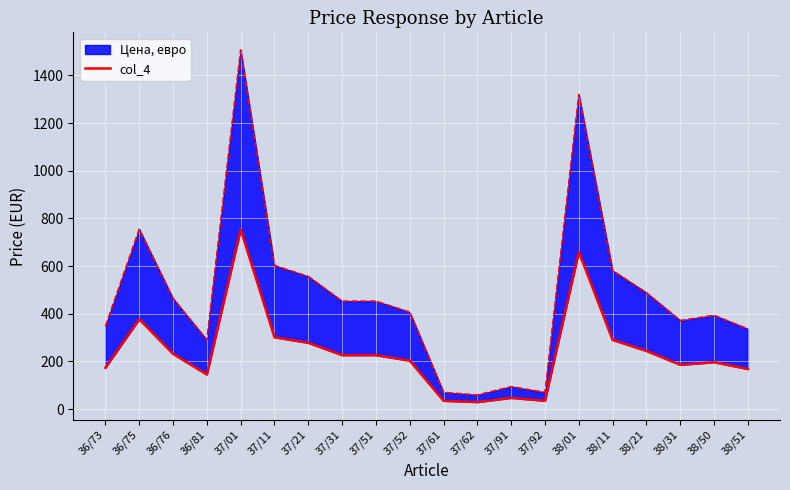

Where is the first local maximum?

36/75